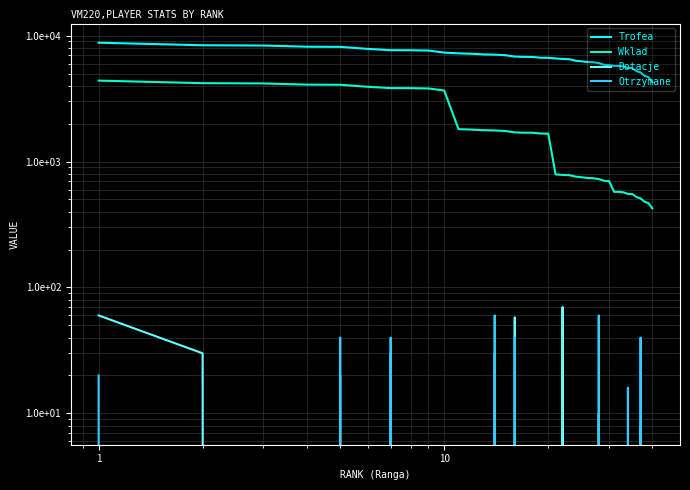

True or false: Trofea and Dotacje intersect in this chart.

False